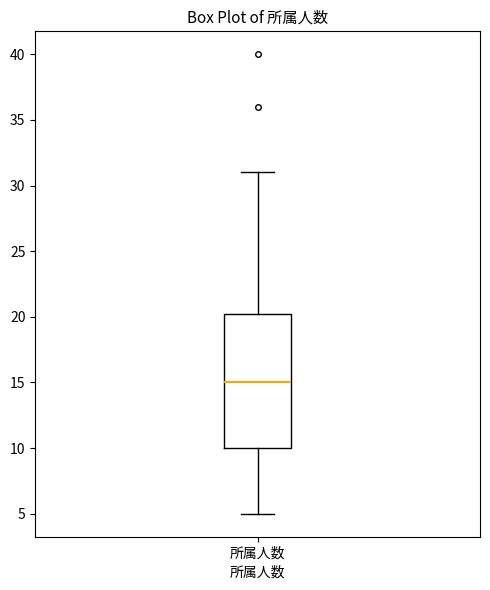

Read this box plot against the y-axis: the position of the median line, the range covered by the box, and the ends of both whiskers. The values are not printed on the chart, so give them approximately, as read against the axis.

median 15.0, box 10.0 to 20.5, whiskers 5.0 to 31.0